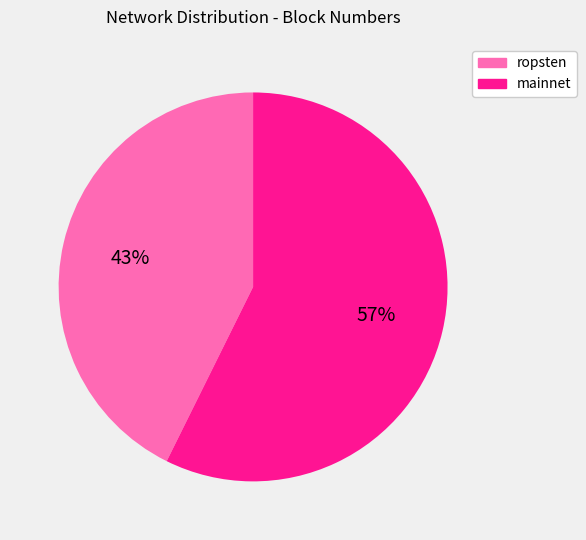

The mainnet slice represents 57% of the pie. True or false?

True